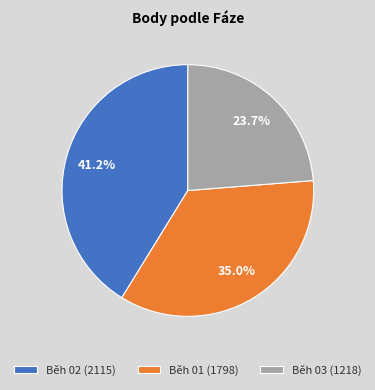

What percentage is NOT represented by Běh 03 (1218)?

76.3%